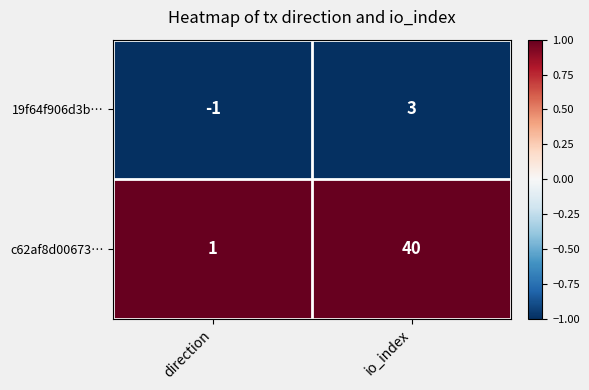

Between direction and io_index, which series saw the biggest shift?

c62af8d00673…